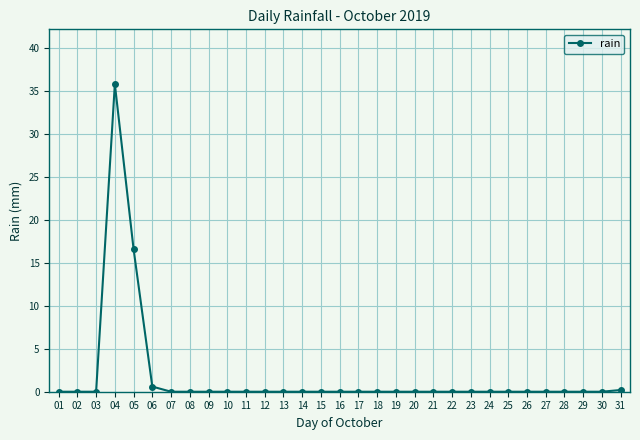

What is the difference between the maximum and minimum values?

35.8